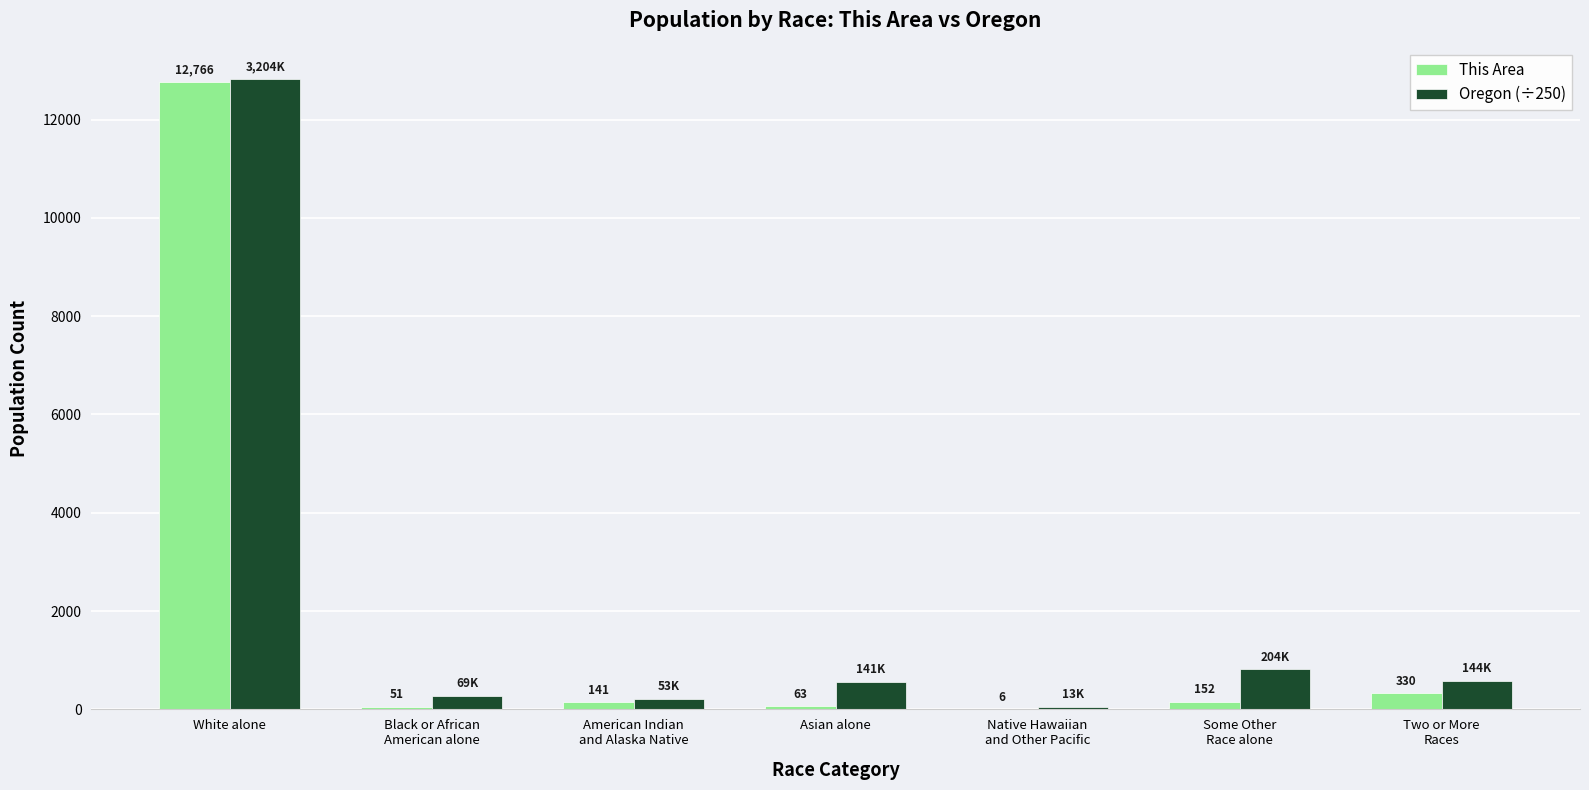

Where does the This Area series first go above 141?

White alone